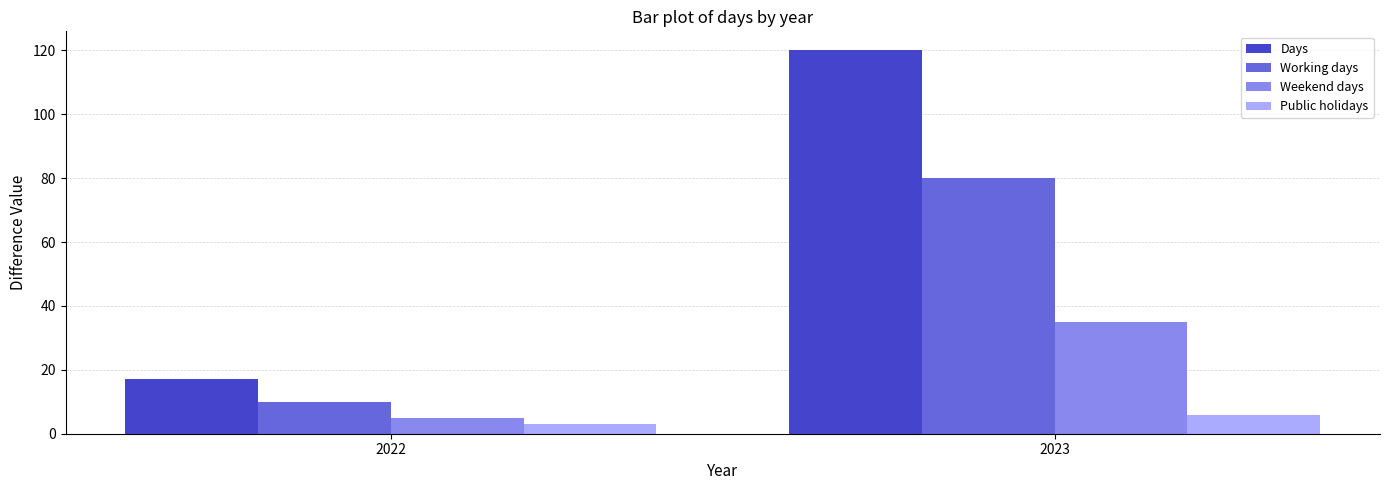

What are all the series names shown in the legend?

Days, Working days, Weekend days, Public holidays